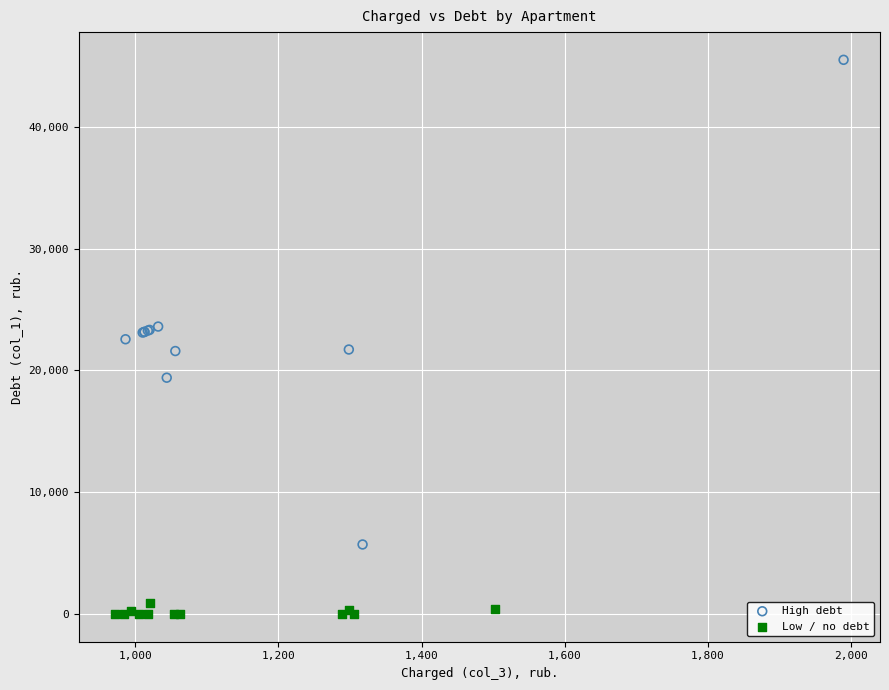

Which series has the widest spread of Y values?

High debt